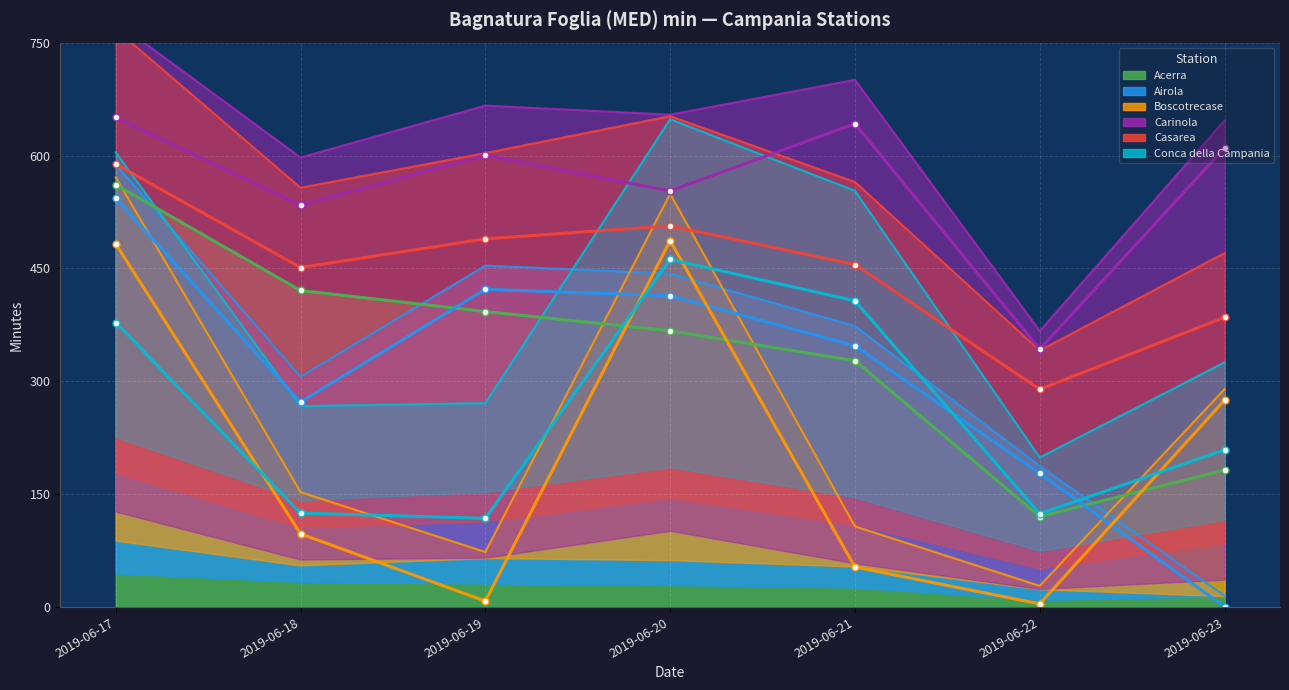

True or false: Casarea and Conca della Campania intersect in this chart.

False